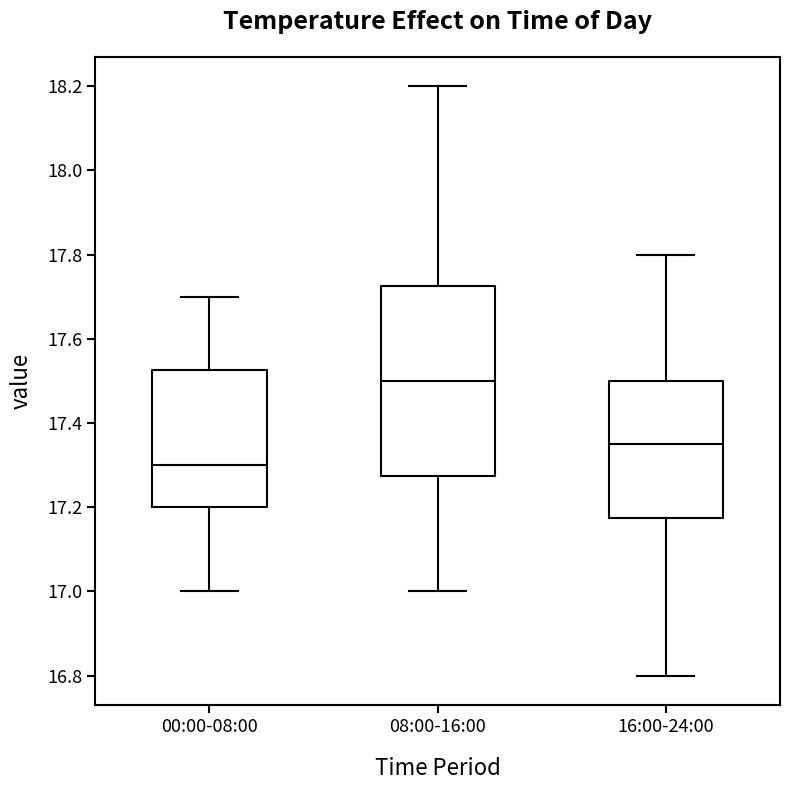

Reading left to right, transcribe this box plot: for each box, give where its median line is, the range the box spans, and where its two whiskers end, as read against the y-axis. The values are not printed on the chart, so give them approximately, as read against the axis.

00:00-08:00: median 17.30, box 17.20 to 17.52, whiskers 17.00 to 17.70
08:00-16:00: median 17.50, box 17.28 to 17.72, whiskers 17.00 to 18.20
16:00-24:00: median 17.36, box 17.18 to 17.50, whiskers 16.80 to 17.80